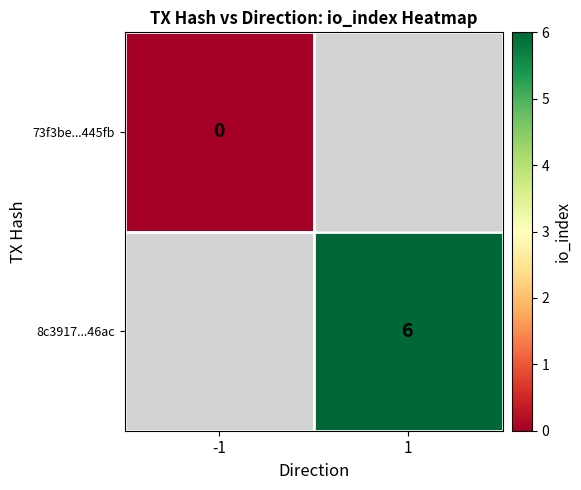

The 8c3917...46ac series shows 8 at 1. True or false?

False